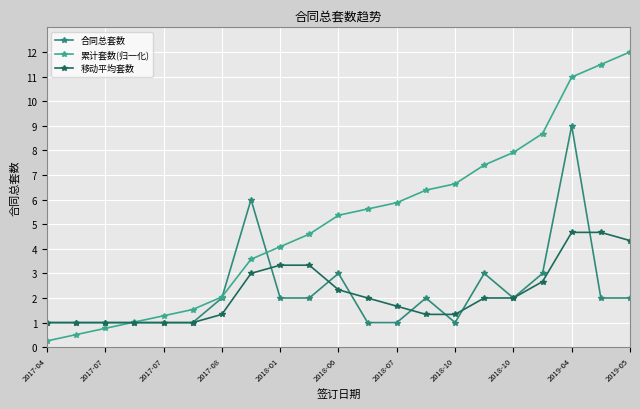

Does the chart have visible grid lines?

Yes